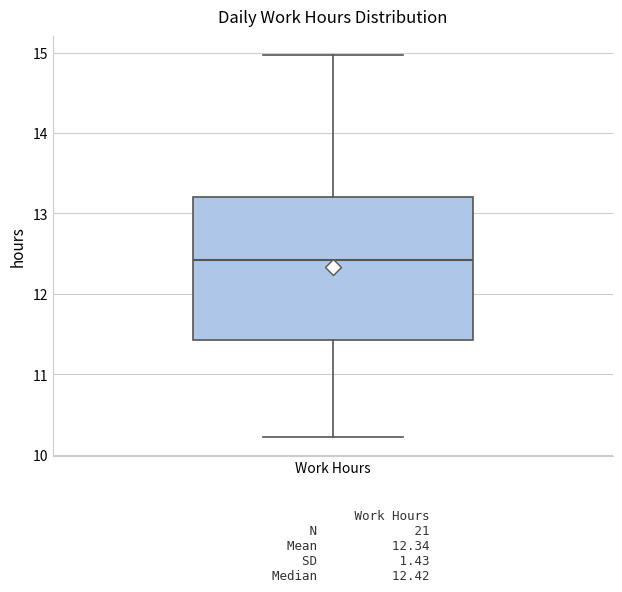

Where is the lower edge of the box for Work Hours on the y-axis? The values are not printed on the chart, so give them approximately, as read against the axis.

11.4